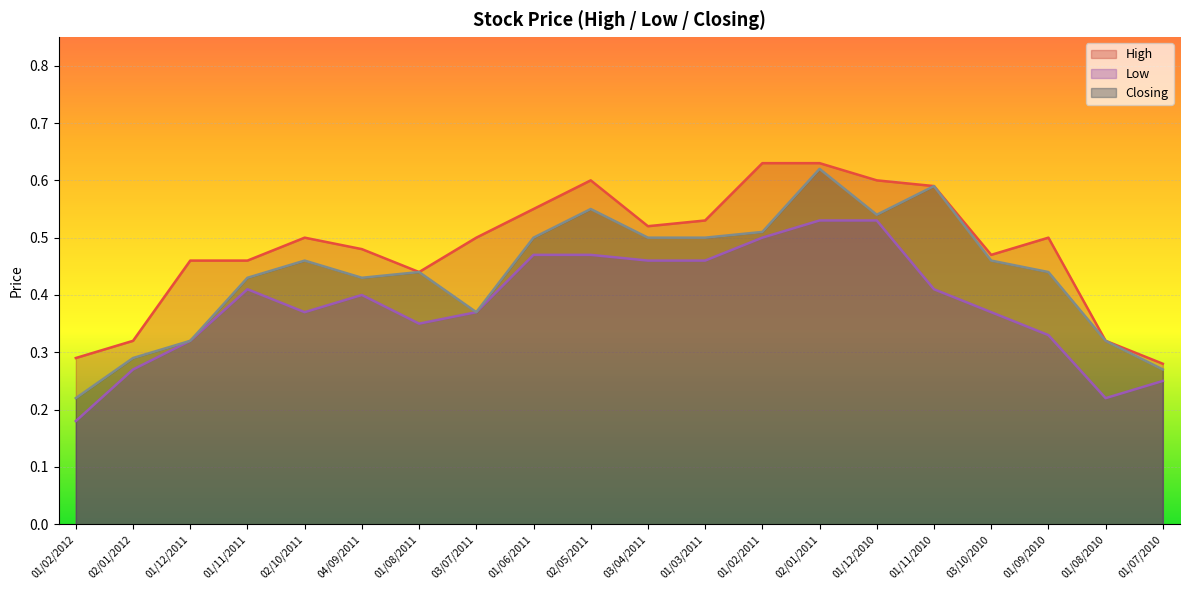

How many lines are shown in the chart?

3